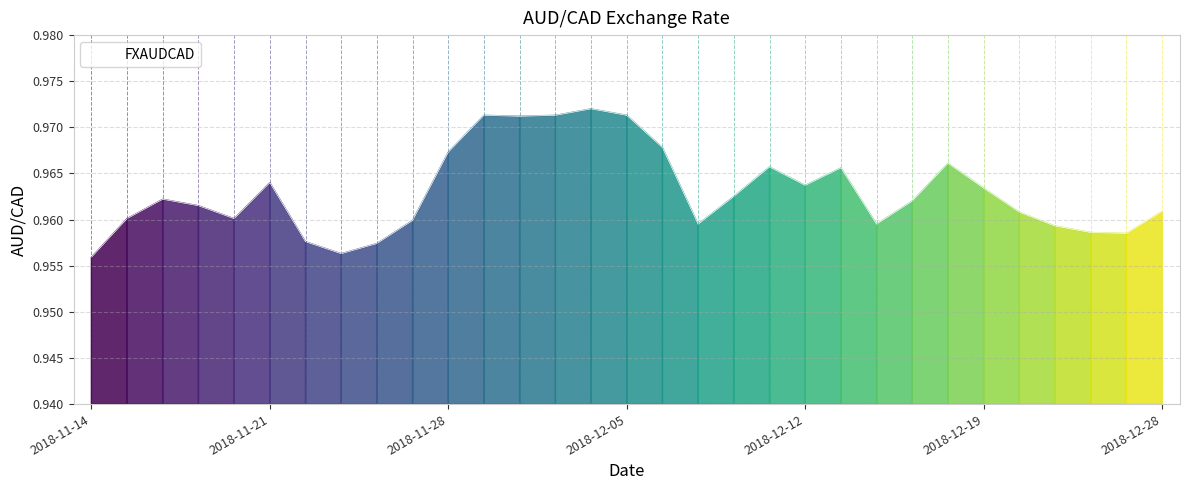

What is the sum of all values?

29.9